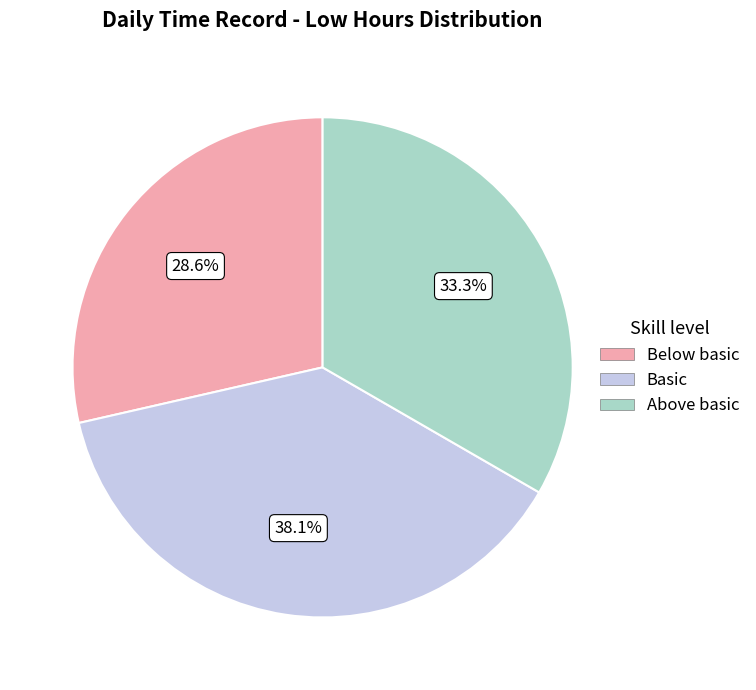

Is there a majority slice in this chart?

No